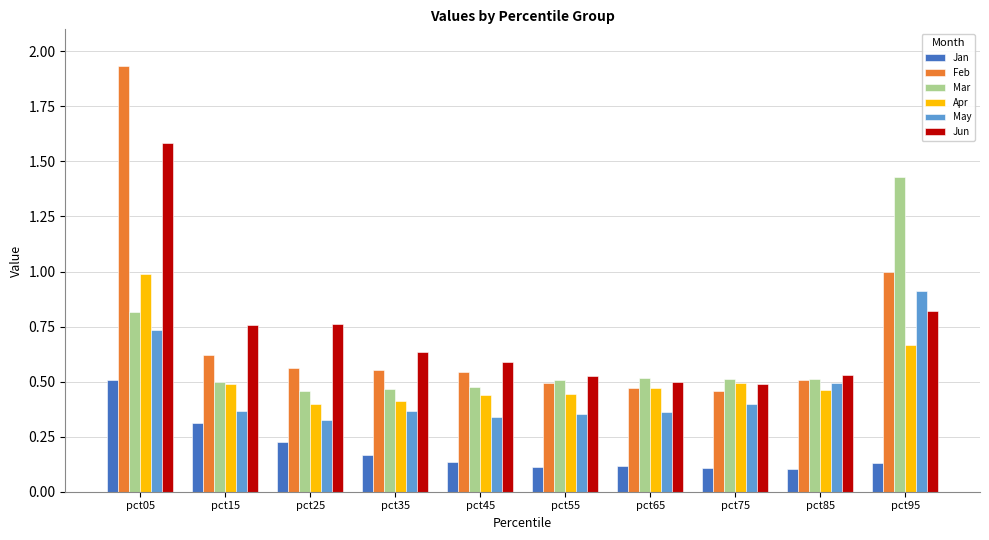

At how many categories does at least one series exceed 1?

2